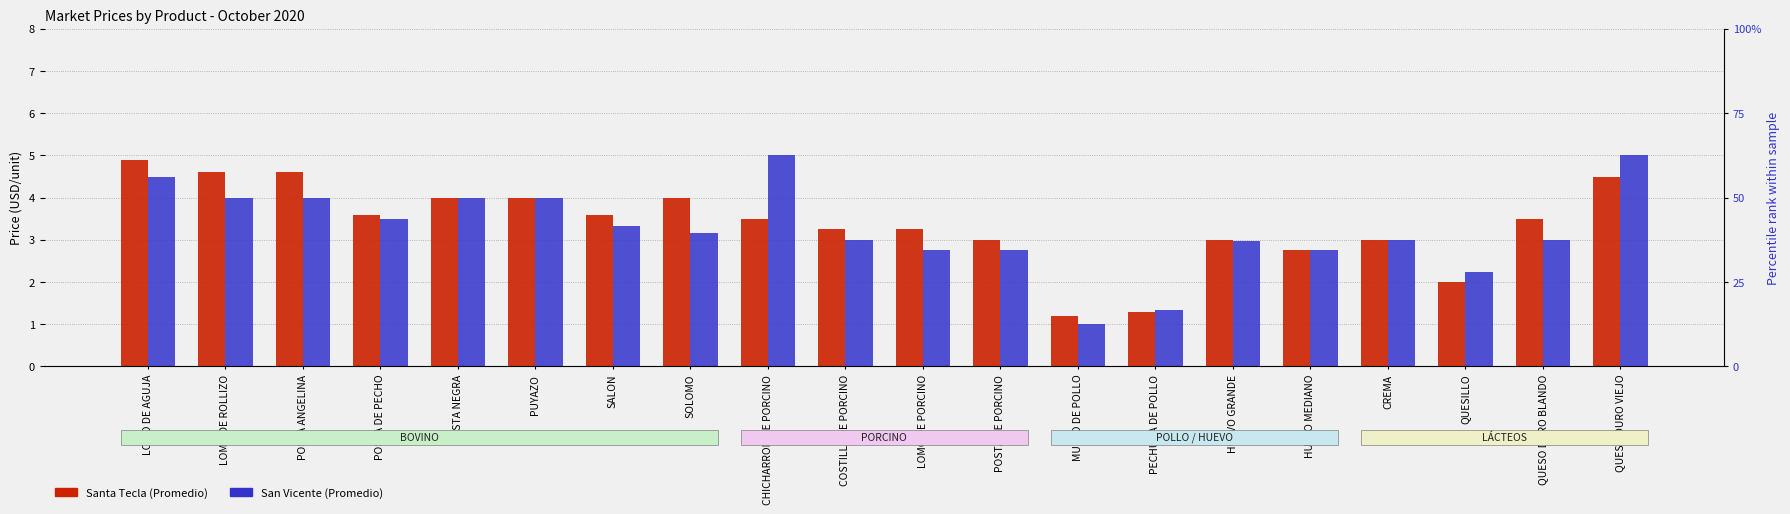

Between COSTILLA DE PORCINO and HUEVO GRANDE, which is larger?

COSTILLA DE PORCINO